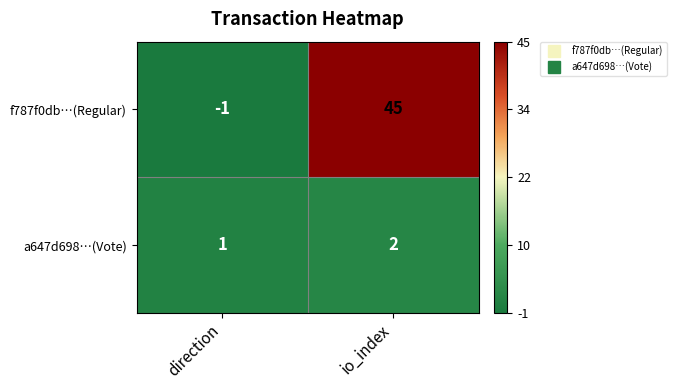

Which series has the largest total across all categories?

f787f0db…(Regular)